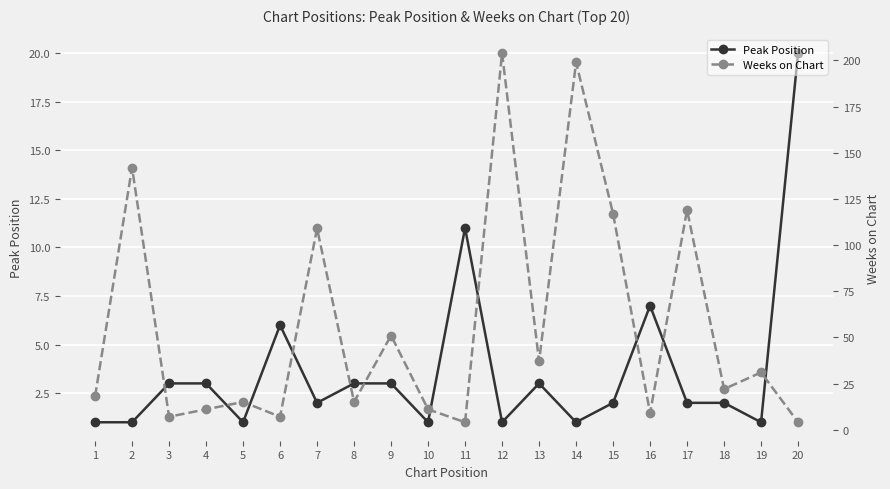

True or false: Weeks on Chart and Peak Position cross at least once.

True